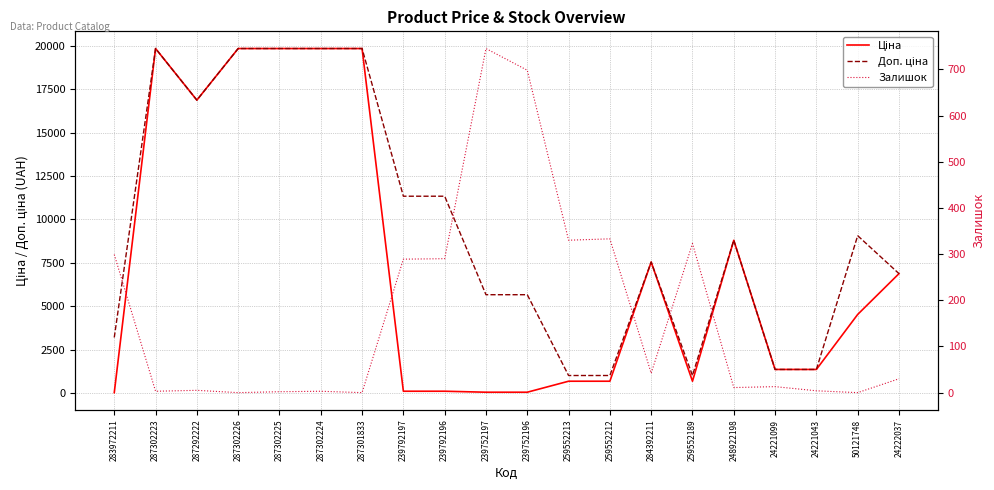

Which series has the widest spread of values?

Ціна